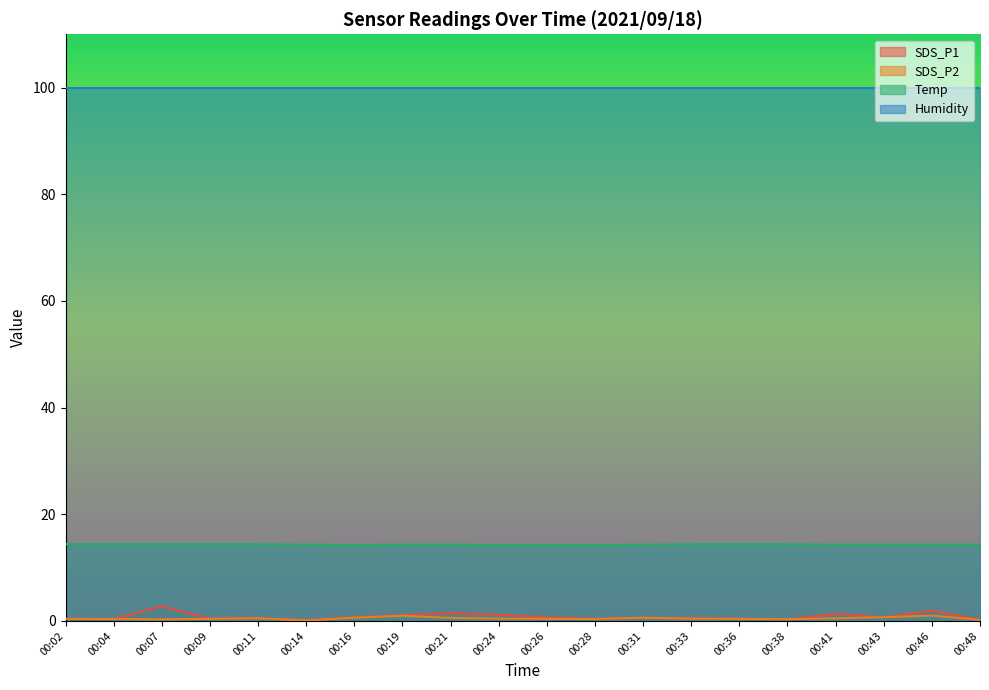

What is the sum of all SDS_P1 values?

15.8